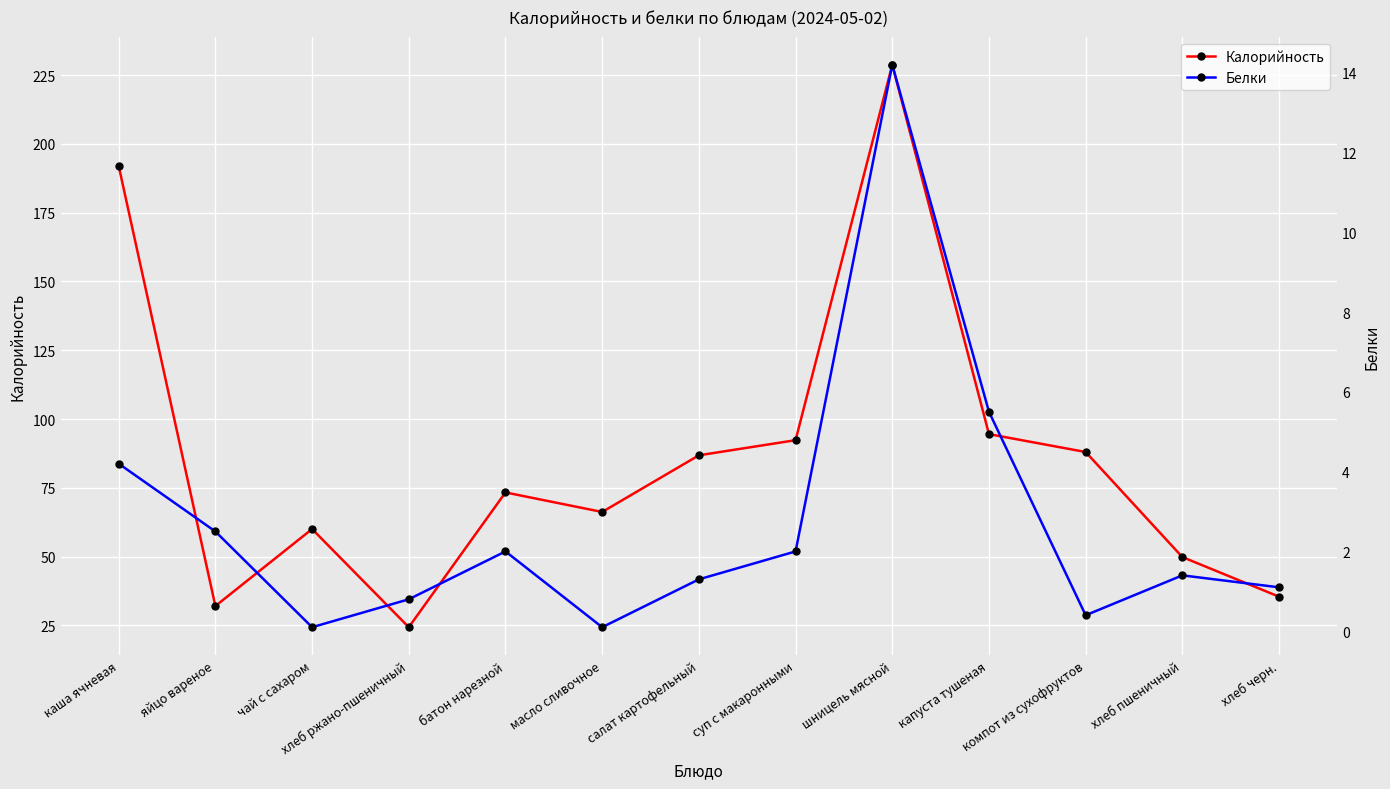

The value of Белки at капуста тушеная is 1.5. True or false?

False